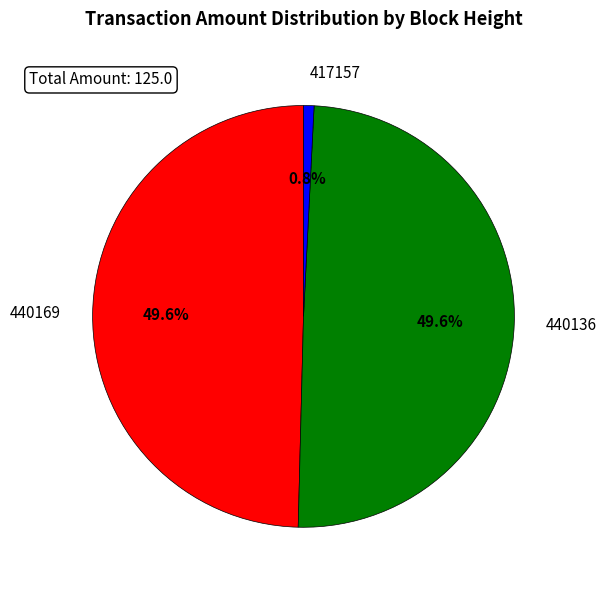

Does 417157 account for over 50% of the chart?

No